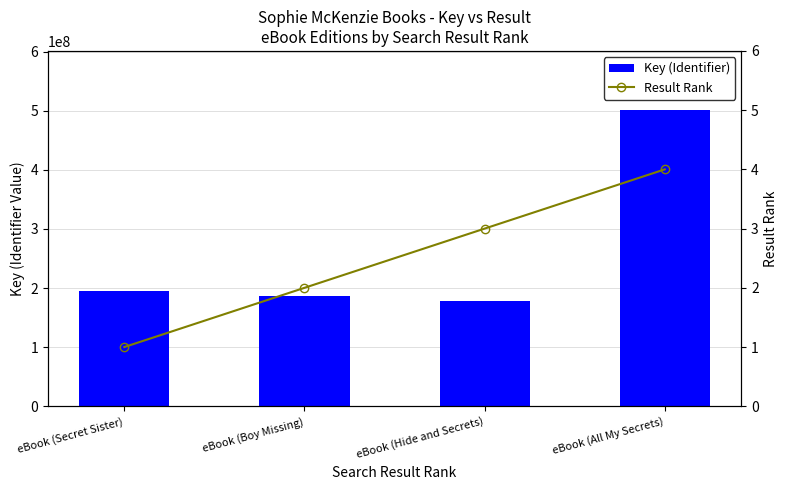

What is the label of the 3rd bar from the right?

eBook (Boy Missing)